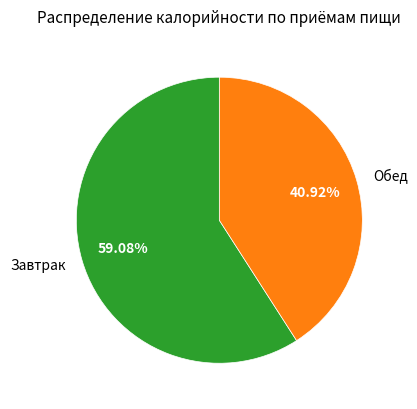

Rank the categories by value from highest to lowest.

Завтрак, Обед